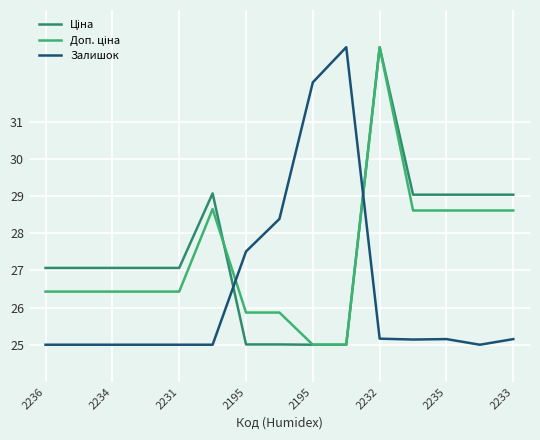

What is the minimum value for Залишок?

25.0